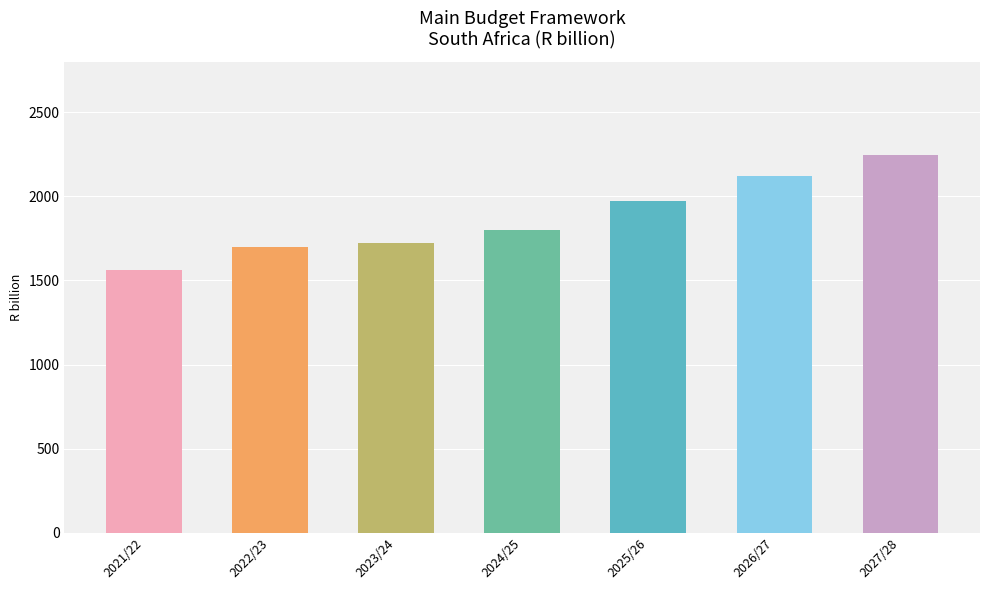

What is the difference between the maximum and minimum values?

682.4